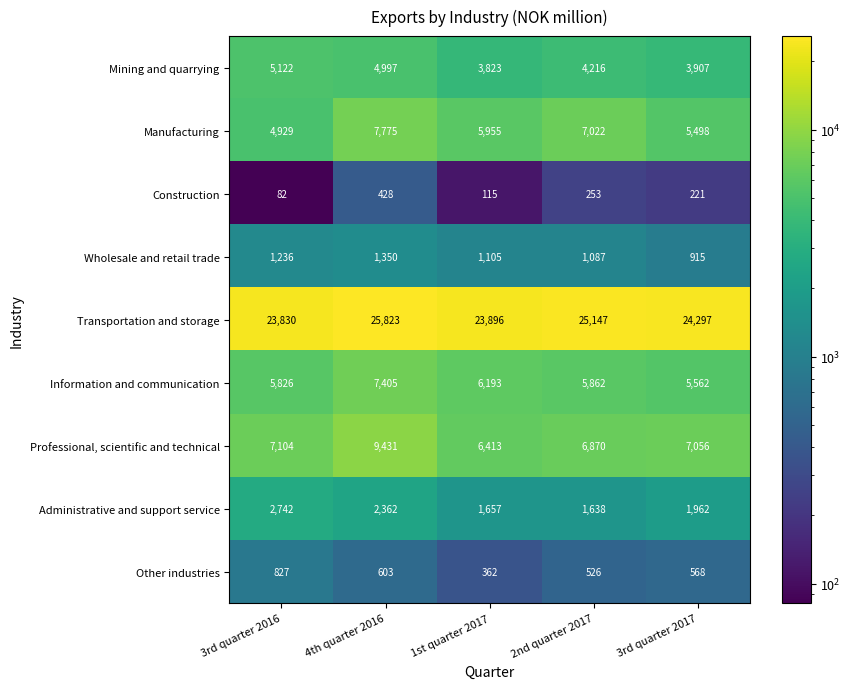

What is the average value of the Construction series?

220